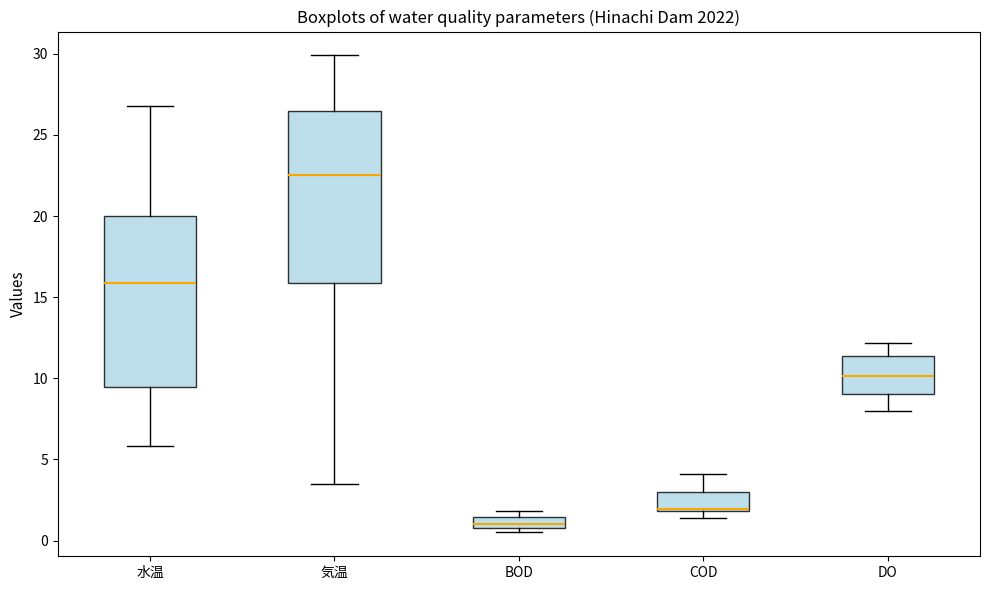

Where is the lower edge of the box for BOD on the y-axis? The values are not printed on the chart, so give them approximately, as read against the axis.

1.0